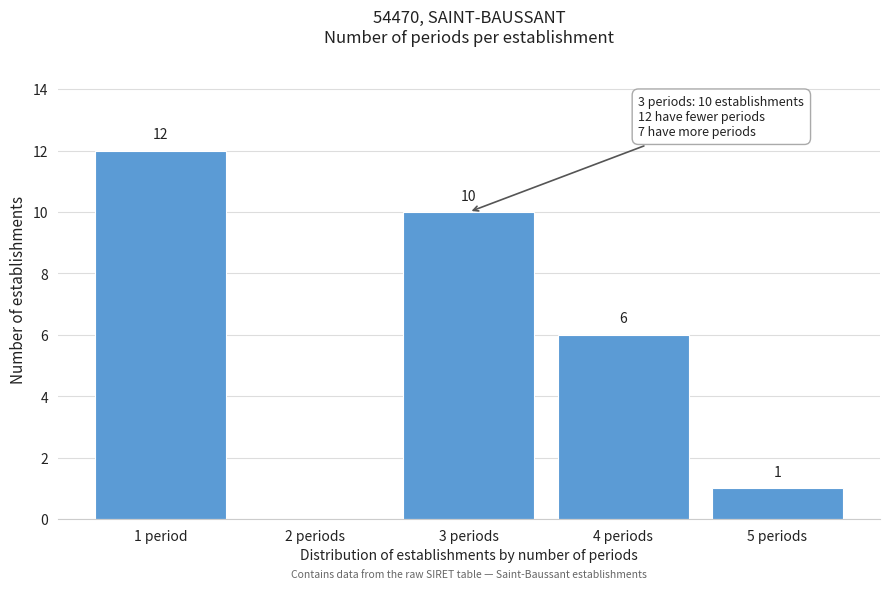

Reading left to right, transcribe all the data shown in this chart.

1 period=12	2 periods=0	3 periods=10	4 periods=6	5 periods=1